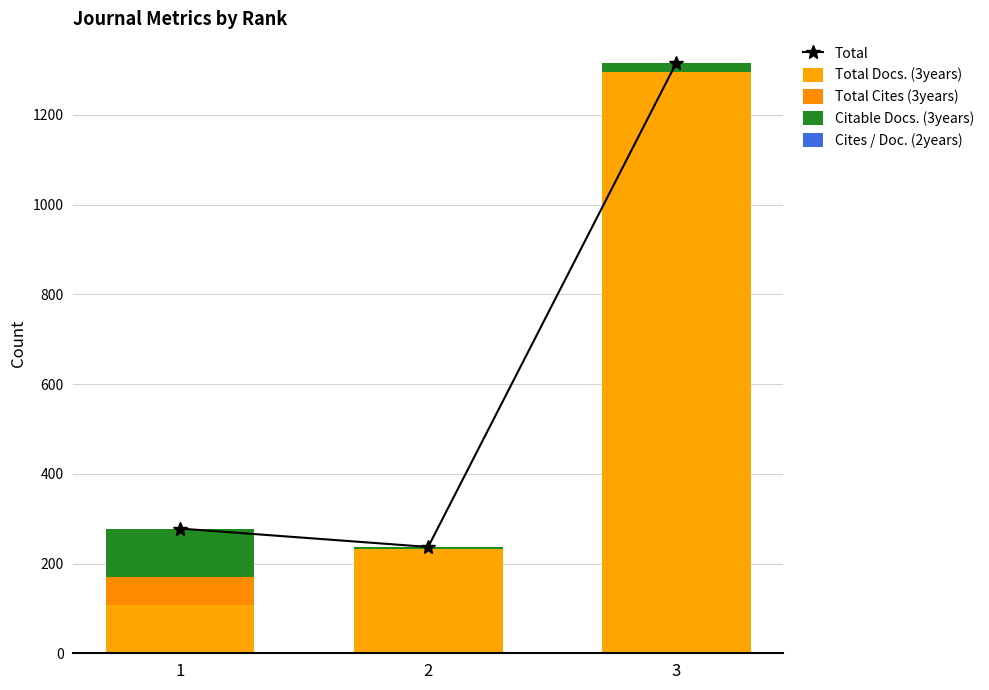

Reading right to left, what are all the values shown in this chart?

Total: 3=1316	2=237	1=278
Total Docs. (3years): 3=1296	2=233	1=108
Total Cites (3years): 3=0	2=0	1=62
Citable Docs. (3years): 3=19	2=4	1=108
Cites / Doc. (2years): 3=1	2=0	1=0